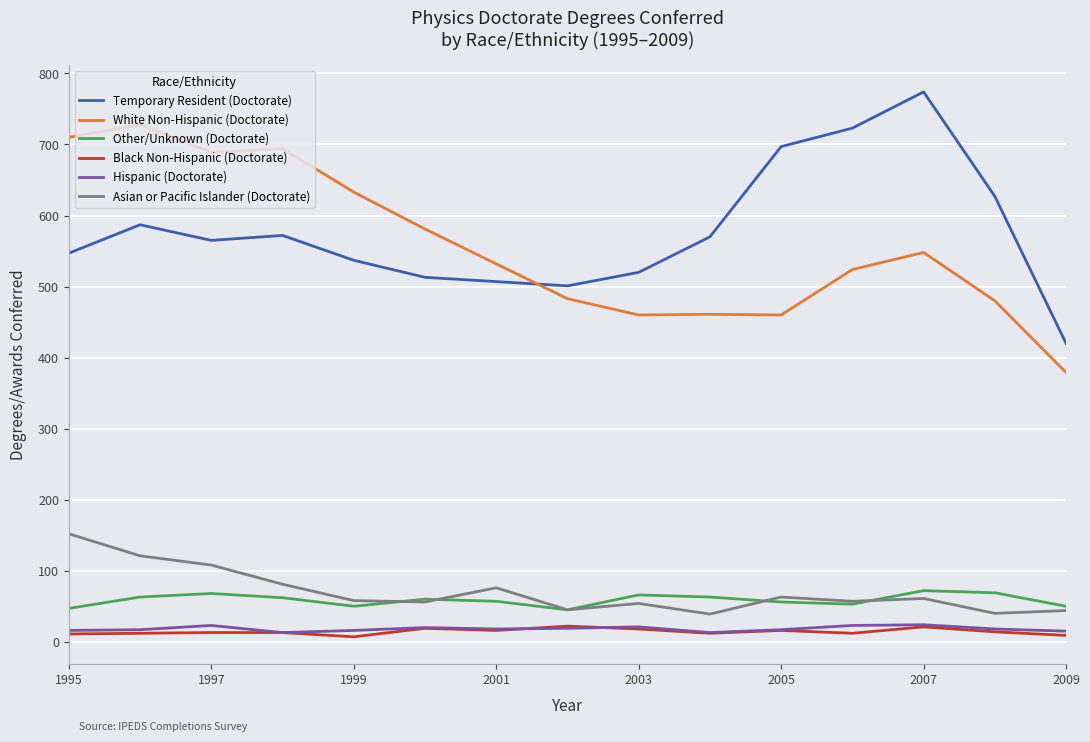

In Temporary Resident (Doctorate), how many points are higher than both neighbors (excluding endpoints)?

3